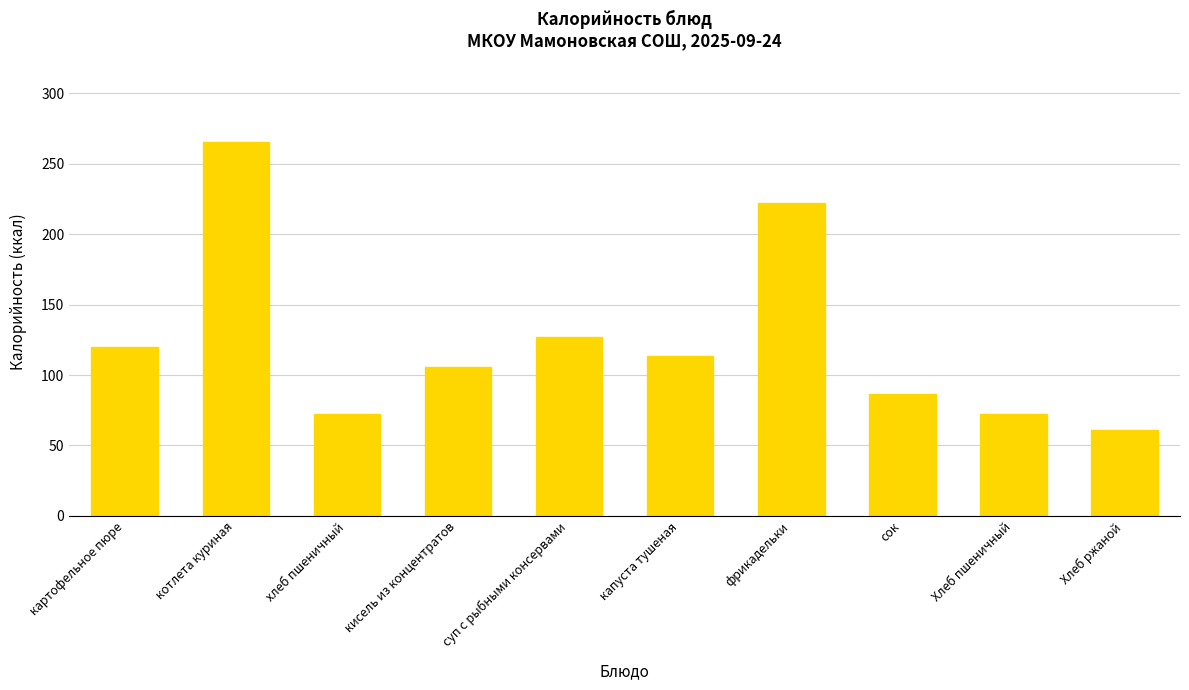

Reading left to right, transcribe all the data shown in this chart.

картофельное пюре=119.6	котлета куриная=265.7	хлеб пшеничный=72.0	кисель из концентратов=105.5	суп с рыбными консервами=126.8	капуста тушеная=113.5	фрикадельки=221.9	сок=86.6	Хлеб пшеничный=72.0	Хлеб ржаной=61.2